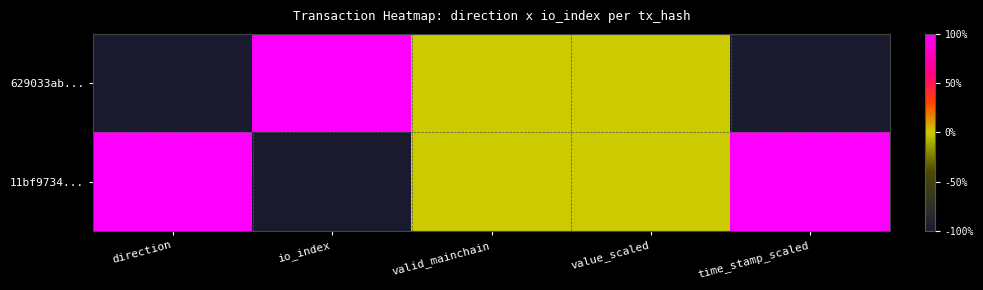

Reading left to right, extract all data points from this chart.

629033ab...: direction=-1	io_index=1	valid_mainchain=0	value_scaled=0	time_stamp_scaled=-1
11bf9734...: direction=1	io_index=-1	valid_mainchain=0	value_scaled=0	time_stamp_scaled=1